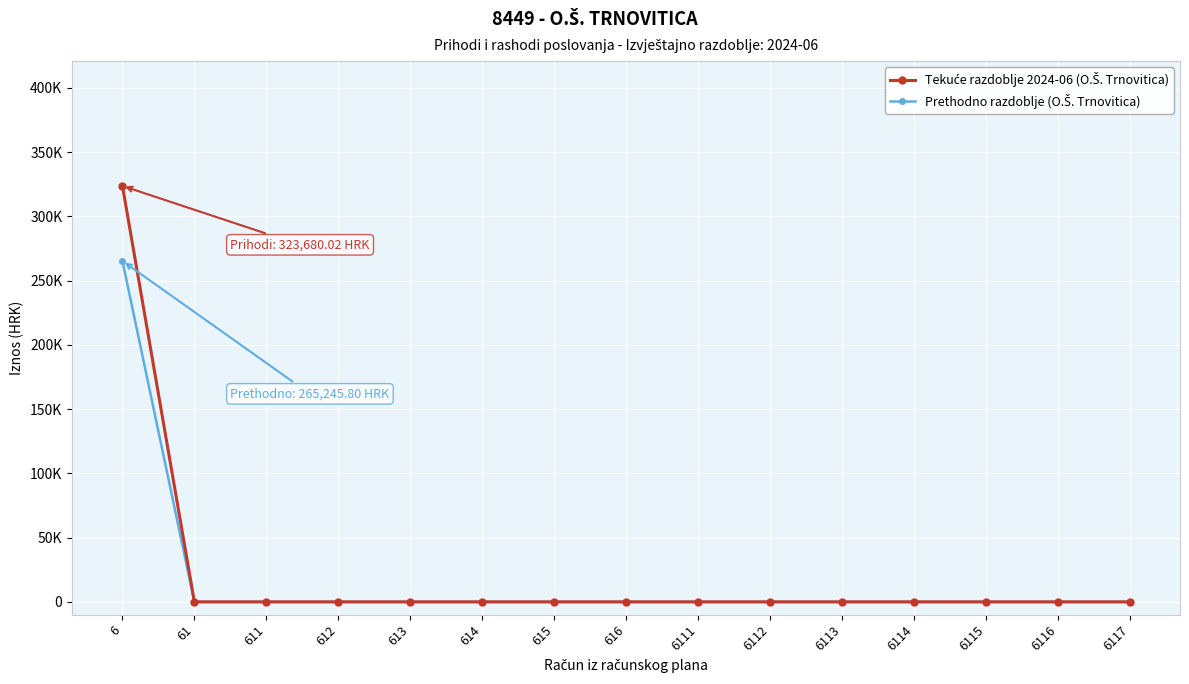

True or false: Tekuće razdoblje 2024-06 (O.Š. Trnovitica) and Prethodno razdoblje (O.Š. Trnovitica) intersect in this chart.

False